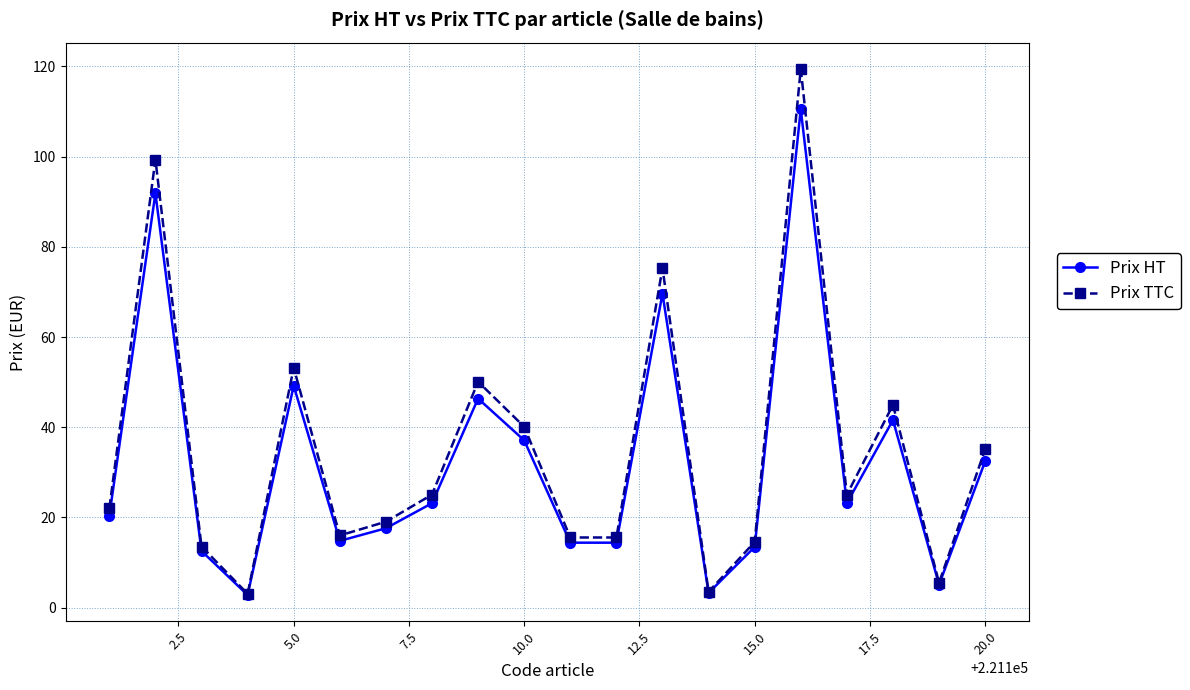

What is the value of the Prix TTC point at the 6th from the left?

16.0